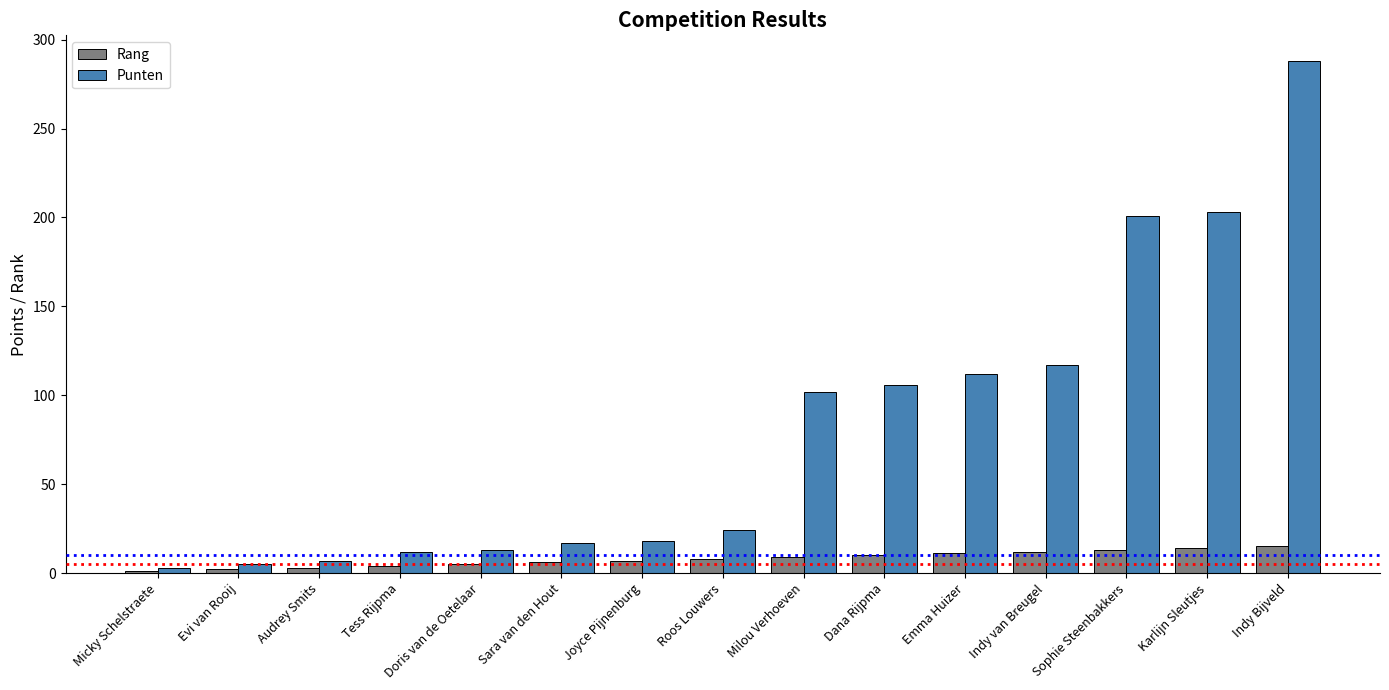

What is the maximum value shown in the chart?

288